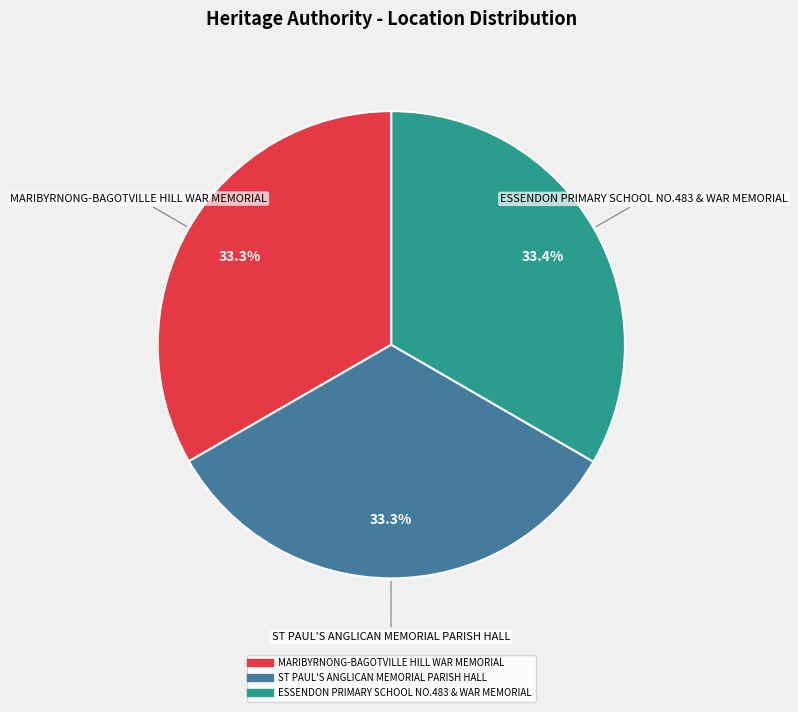

To the nearest percent, what percentage of the pie is ESSENDON PRIMARY SCHOOL NO.483 & WAR MEMORIAL?

33%